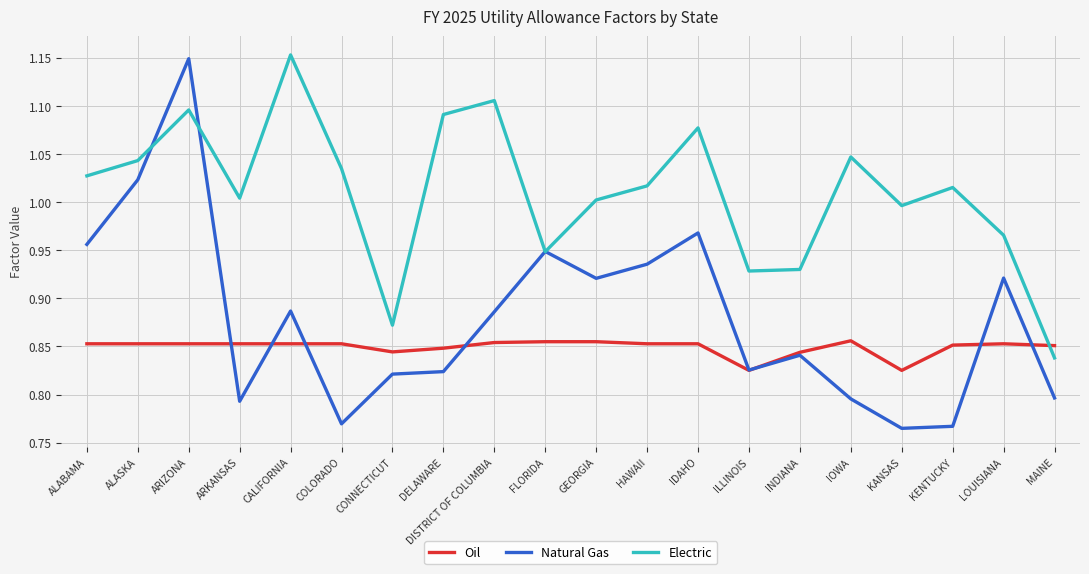

Between CONNECTICUT and INDIANA, which series saw the biggest shift?

Electric